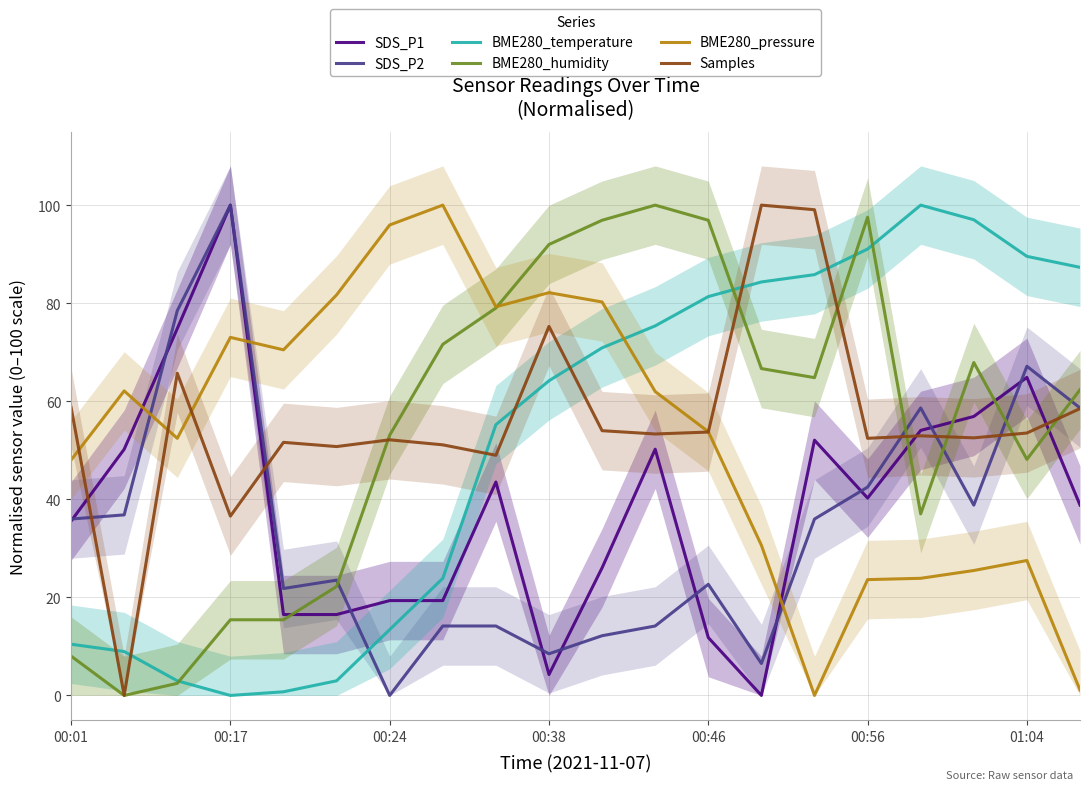

What is the average value of the SDS_P1 series?

38.8